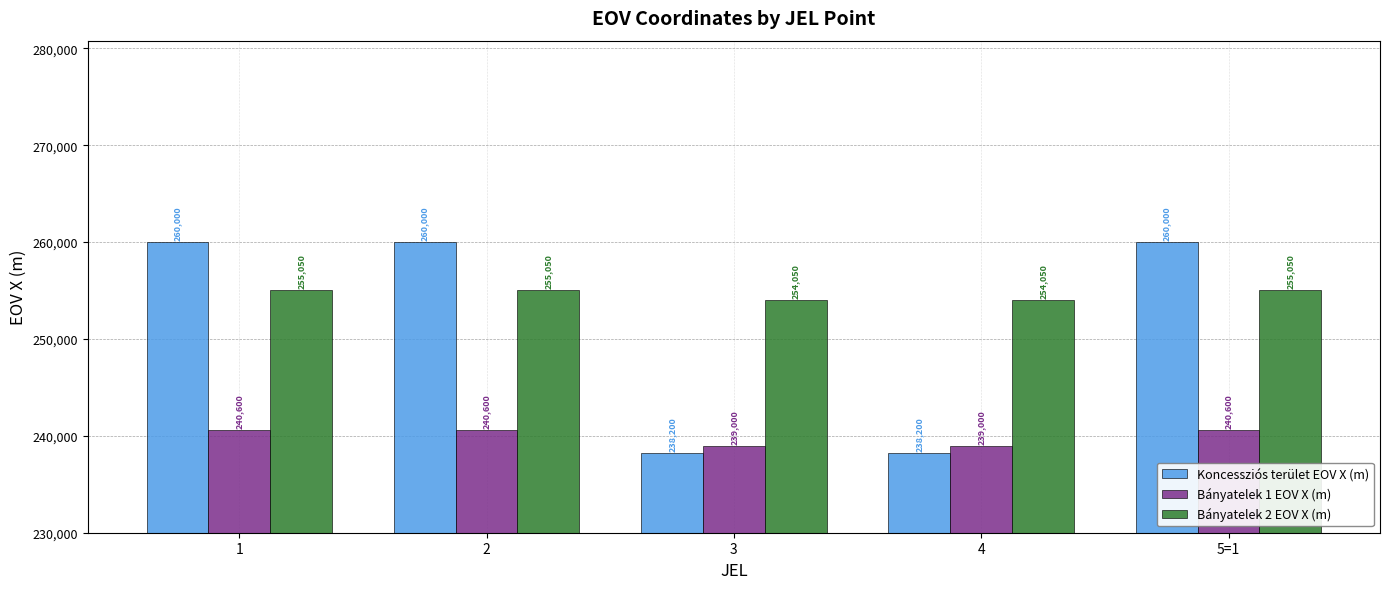

What is the value of the Bányatelek 1 EOV X (m) bar at the 5th from the left?

240600